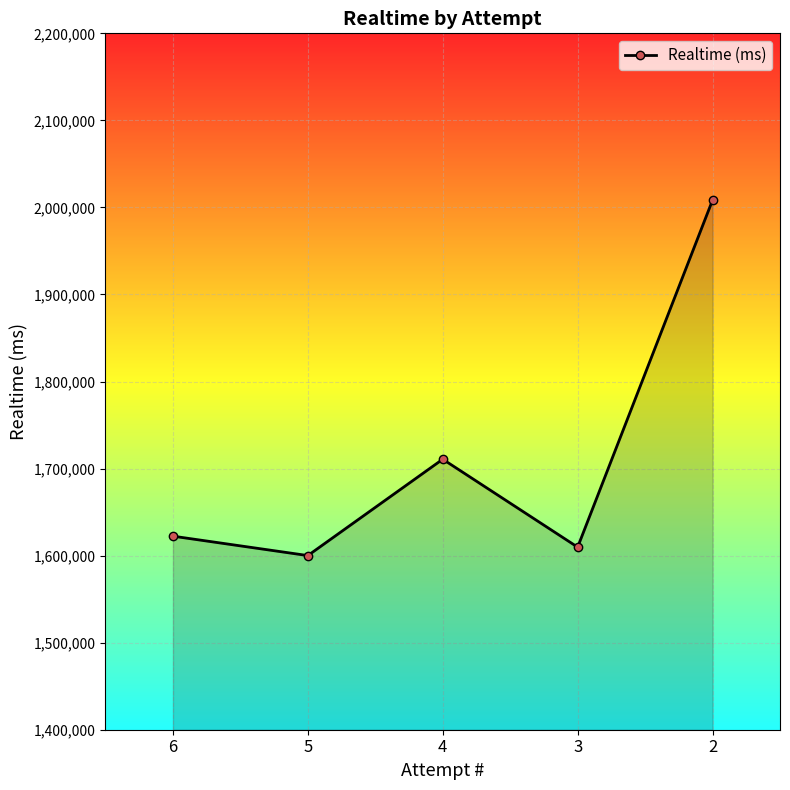

Is it true that the value at 6 is 1622359?

True